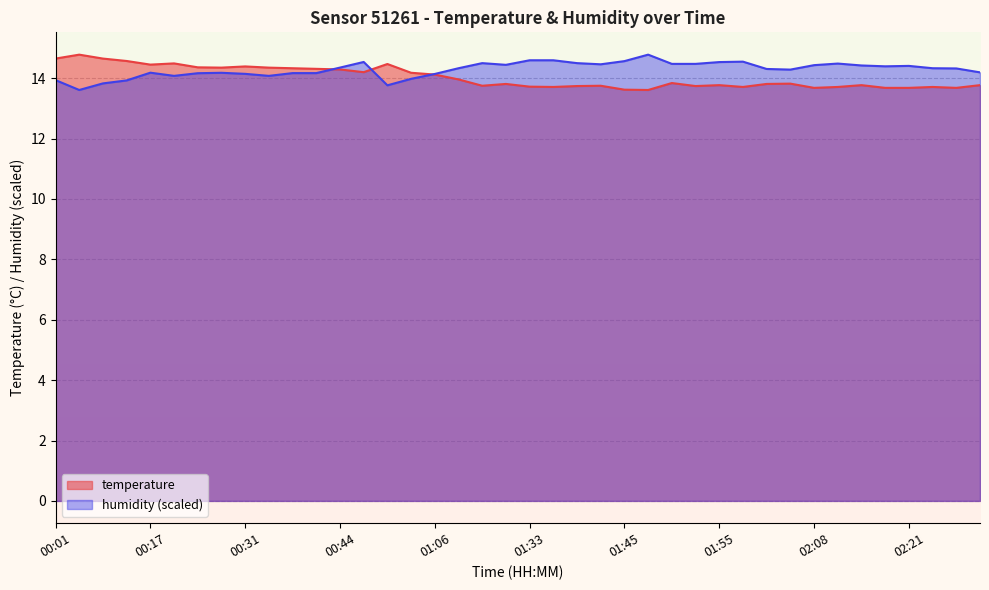

What is the value of the humidity point at the 15th from the left?

13.8